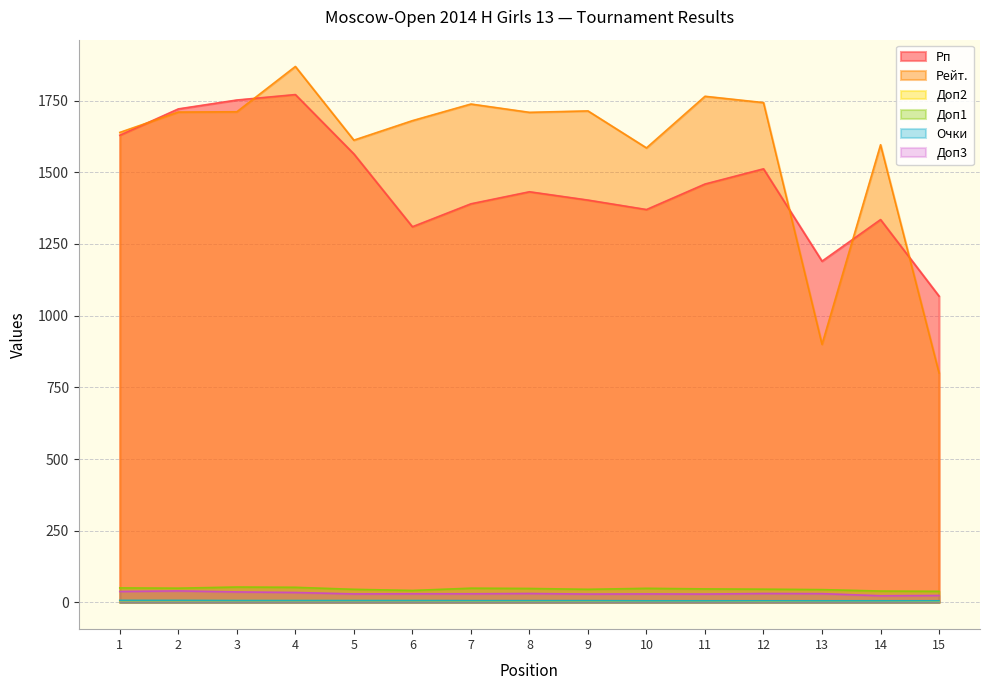

What is the difference between the maximum and minimum values in the Очки series?

1.5